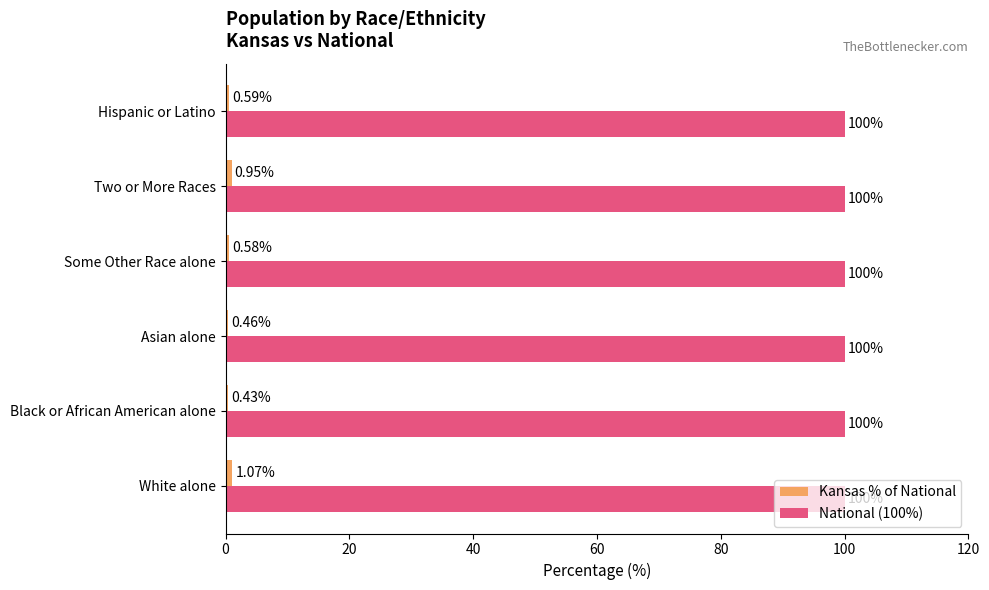

What is the spread (max minus min) of values at Two or More Races?

99.0